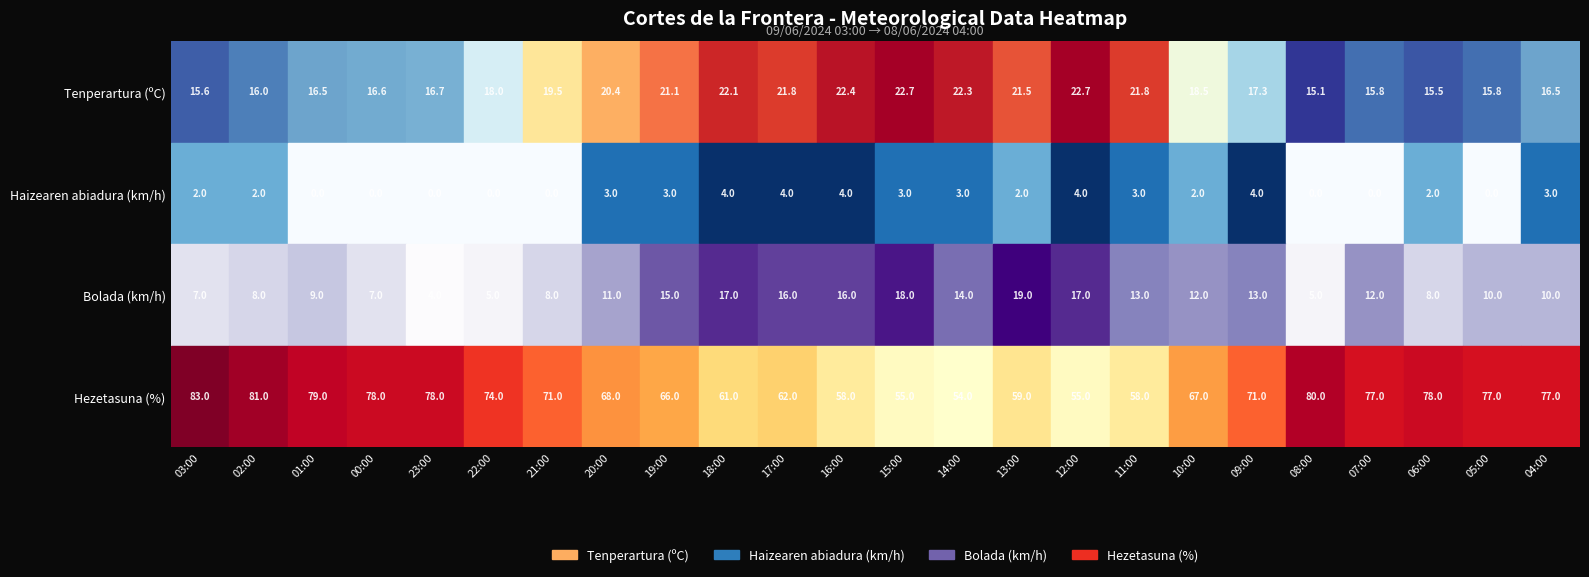

Reading right to left, what are all the values shown in this chart?

Tenperartura (ºC): 04:00=16.5	05:00=15.8	06:00=15.5	07:00=15.8	08:00=15.1	09:00=17.3	10:00=18.5	11:00=21.8	12:00=22.7	13:00=21.5	14:00=22.3	15:00=22.7	16:00=22.4	17:00=21.8	18:00=22.1	19:00=21.1	20:00=20.4	21:00=19.5	22:00=18.0	23:00=16.7	00:00=16.6	01:00=16.5	02:00=16.0	03:00=15.6
Haizearen abiadura (km/h): 04:00=3.0	05:00=0.0	06:00=2.0	07:00=0.0	08:00=0.0	09:00=4.0	10:00=2.0	11:00=3.0	12:00=4.0	13:00=2.0	14:00=3.0	15:00=3.0	16:00=4.0	17:00=4.0	18:00=4.0	19:00=3.0	20:00=3.0	21:00=0.0	22:00=0.0	23:00=0.0	00:00=0.0	01:00=0.0	02:00=2.0	03:00=2.0
Bolada (km/h): 04:00=10.0	05:00=10.0	06:00=8.0	07:00=12.0	08:00=5.0	09:00=13.0	10:00=12.0	11:00=13.0	12:00=17.0	13:00=19.0	14:00=14.0	15:00=18.0	16:00=16.0	17:00=16.0	18:00=17.0	19:00=15.0	20:00=11.0	21:00=8.0	22:00=5.0	23:00=4.0	00:00=7.0	01:00=9.0	02:00=8.0	03:00=7.0
Hezetasuna (%): 04:00=77.0	05:00=77.0	06:00=78.0	07:00=77.0	08:00=80.0	09:00=71.0	10:00=67.0	11:00=58.0	12:00=55.0	13:00=59.0	14:00=54.0	15:00=55.0	16:00=58.0	17:00=62.0	18:00=61.0	19:00=66.0	20:00=68.0	21:00=71.0	22:00=74.0	23:00=78.0	00:00=78.0	01:00=79.0	02:00=81.0	03:00=83.0